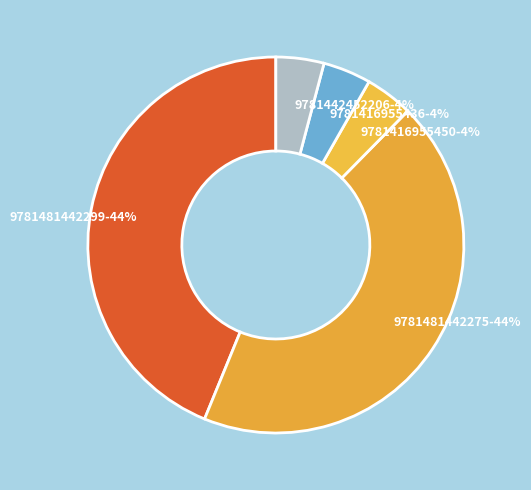

Approximately how many times larger is the value at 9781416955450 compared to 9781442452206?

1.0